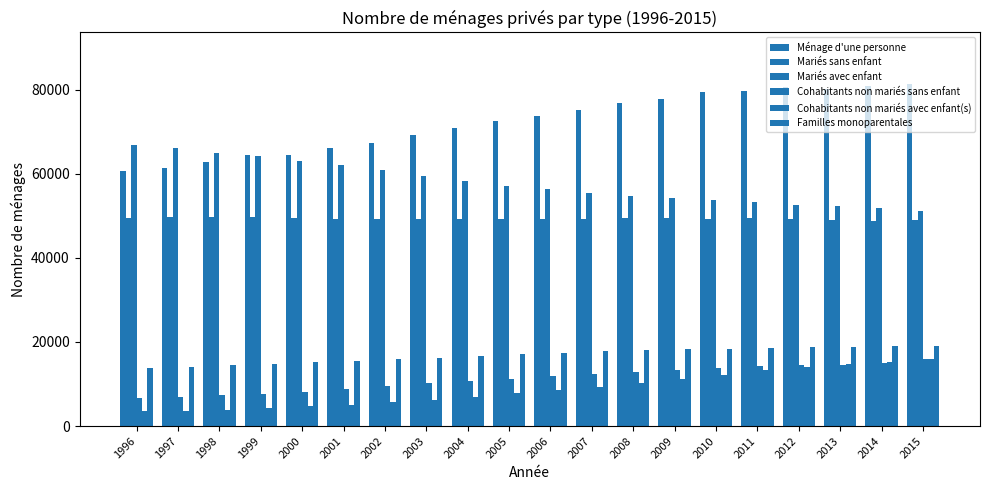

How many data points in Mariés sans enfant are less than 49270?

10